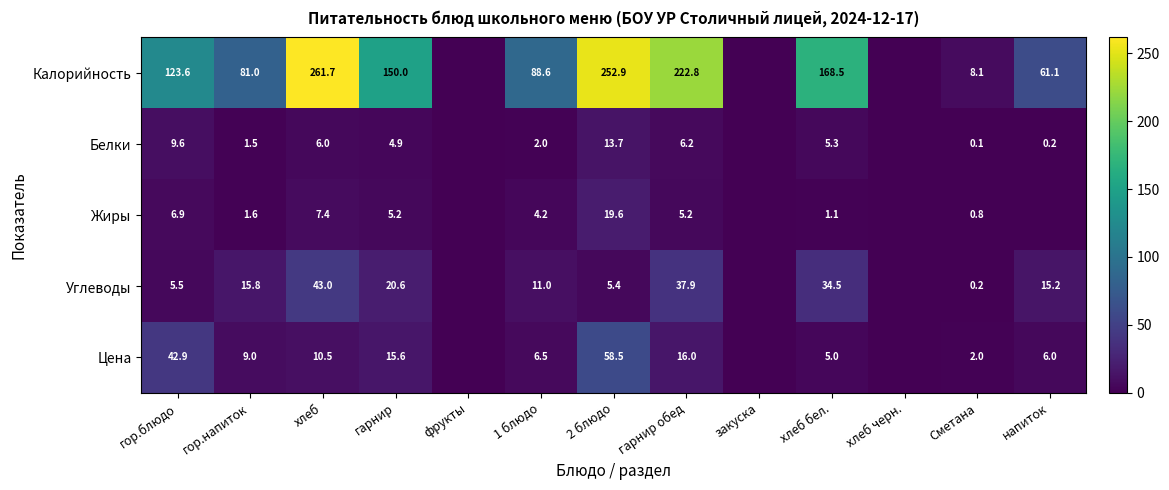

The Белки series shows 2.2 at гарнир. True or false?

False